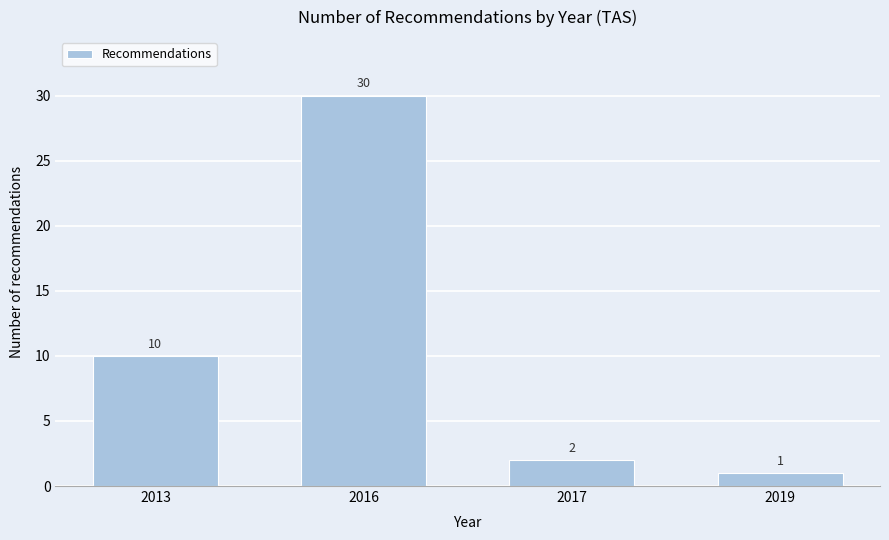

Reading left to right, transcribe all the data shown in this chart.

2013=10	2016=30	2017=2	2019=1